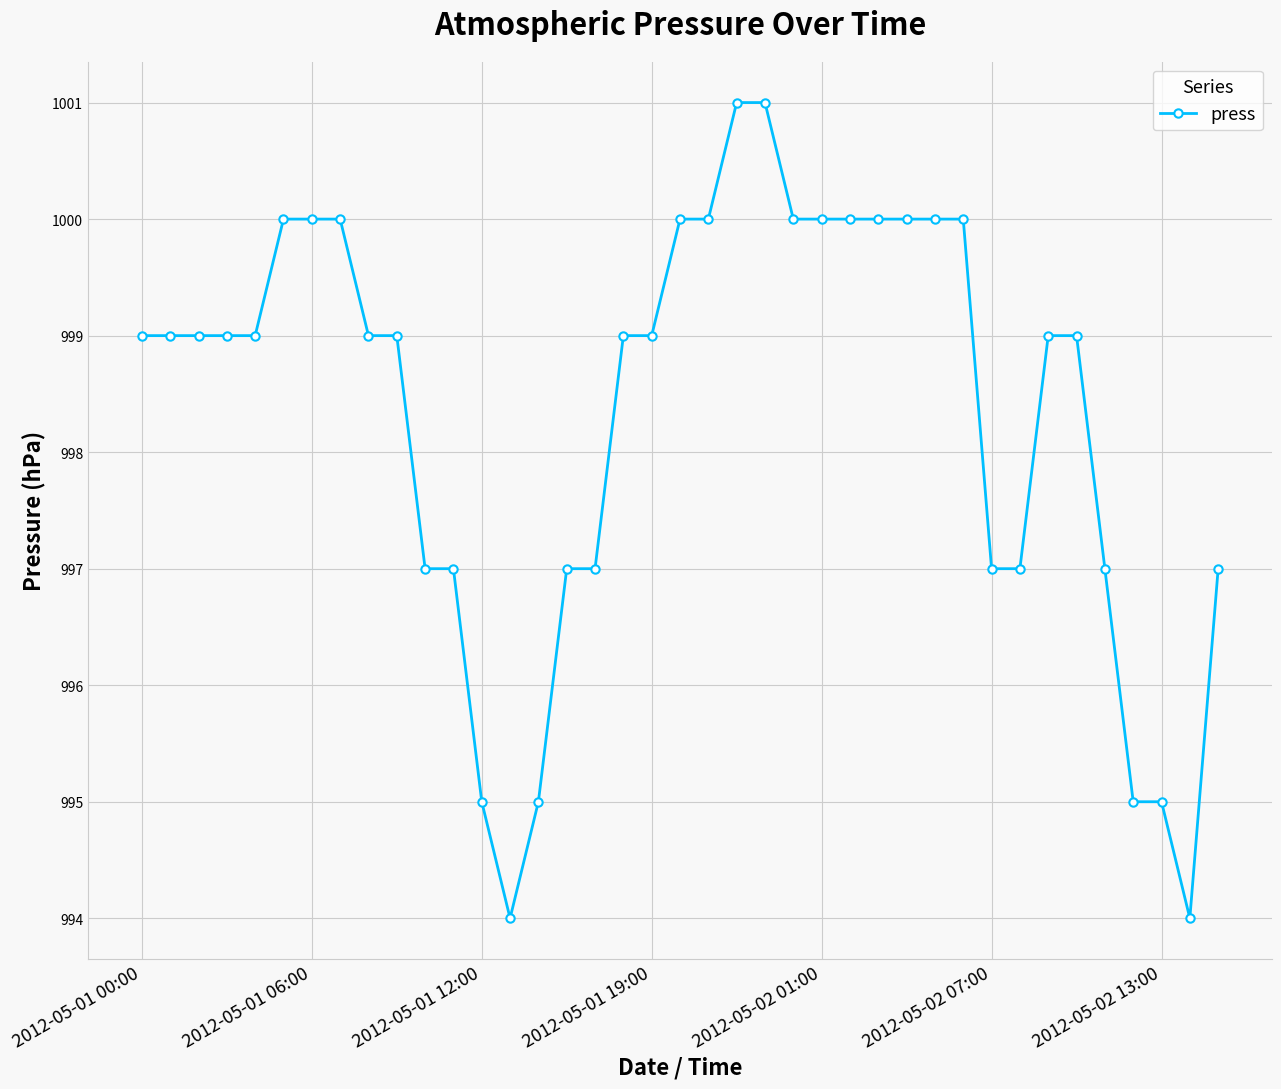

What is the value of the 13th point from the left?

995